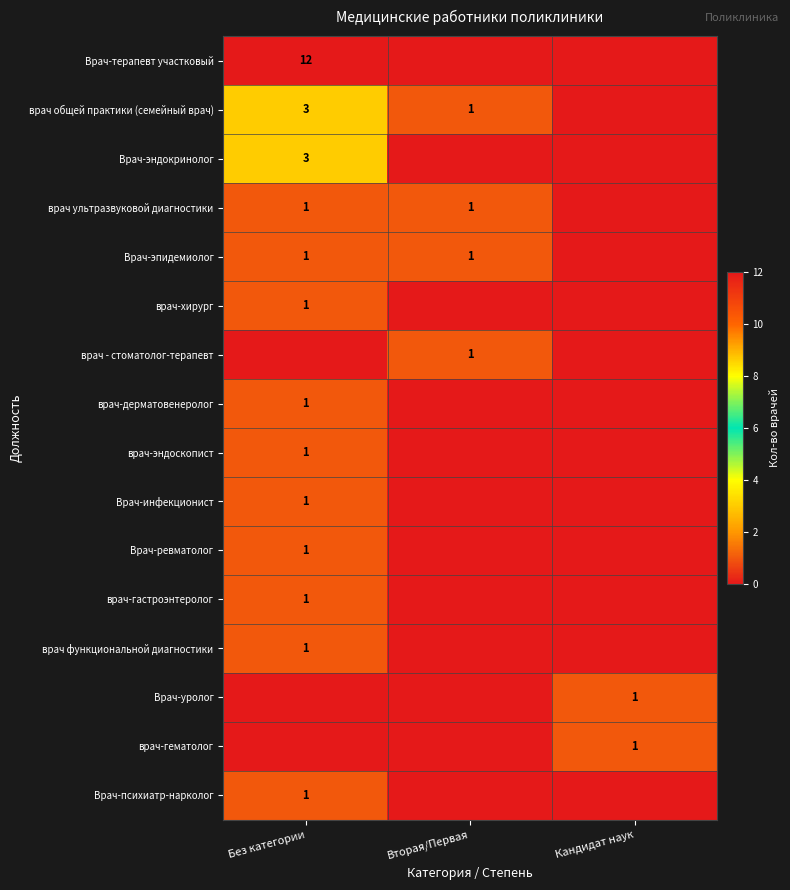

Is it true that врач функциональной диагностики equals 2 at Без категории?

False